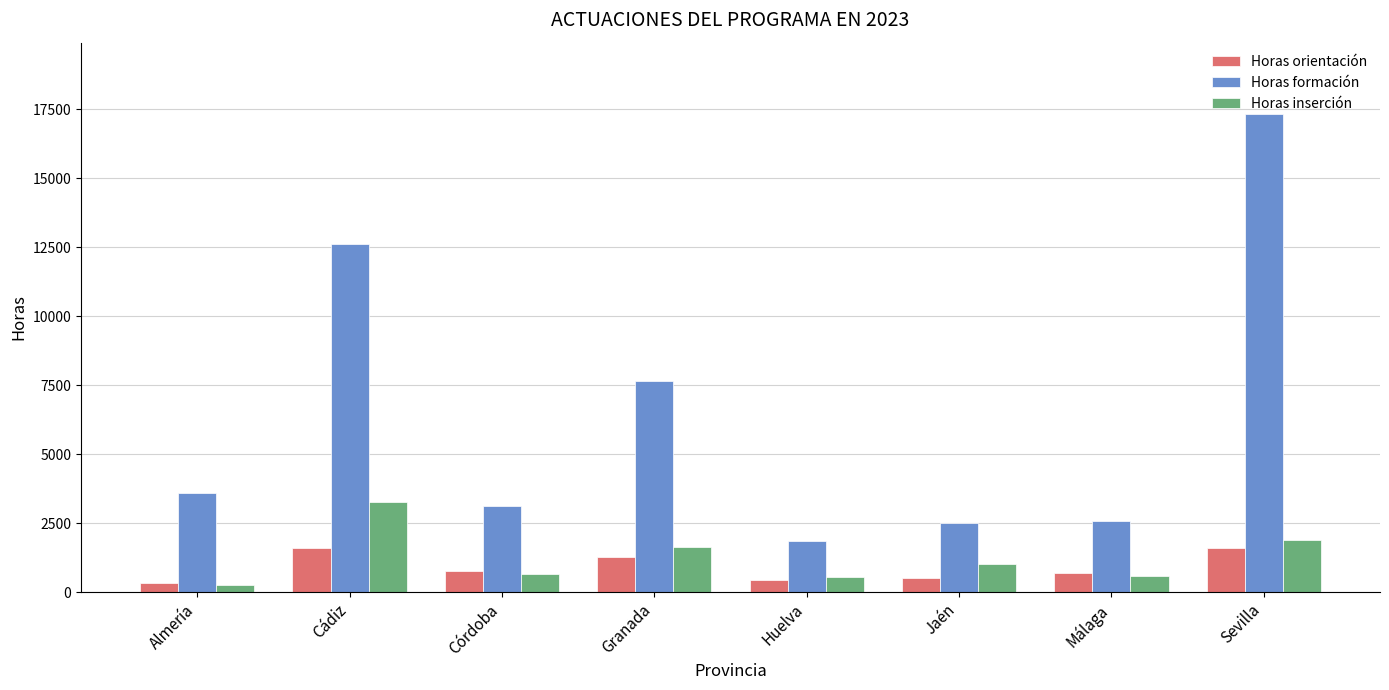

Is it true that Horas inserción equals 3252.5 at Sevilla?

False